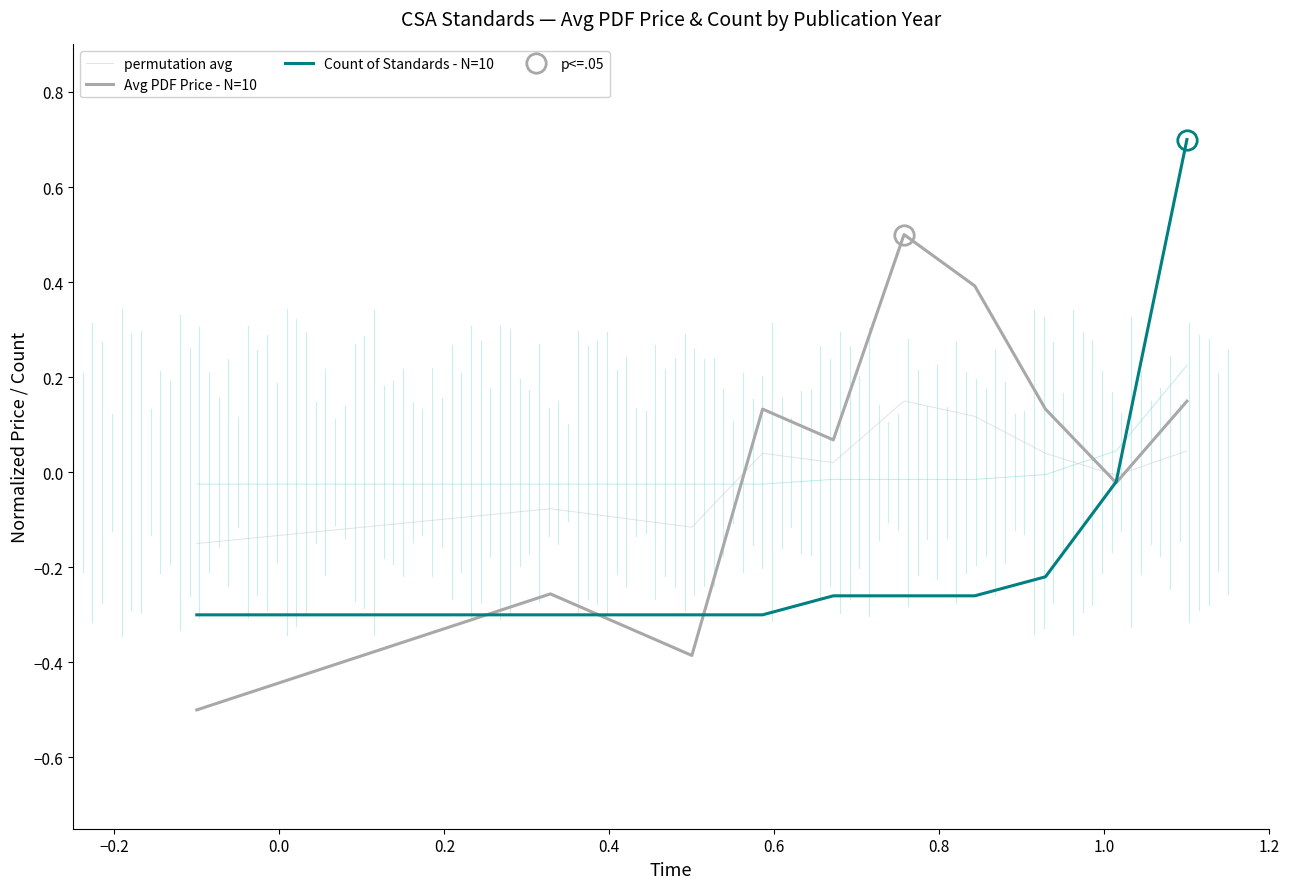

What is the maximum value for Avg PDF Price - N=10?

0.5